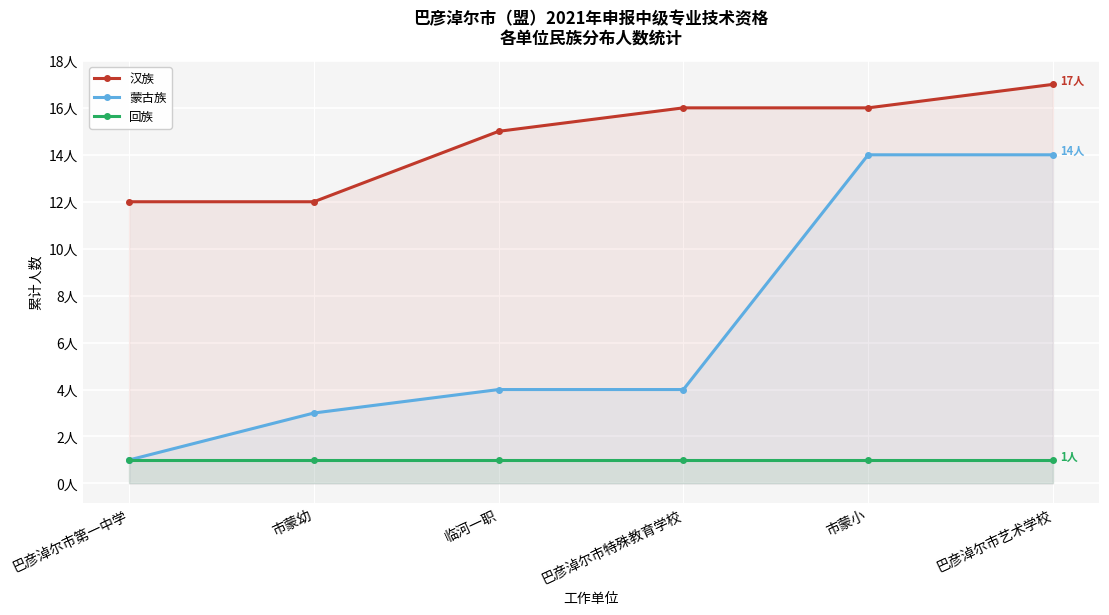

What is the approximate value of 回族 at 市蒙小?

1